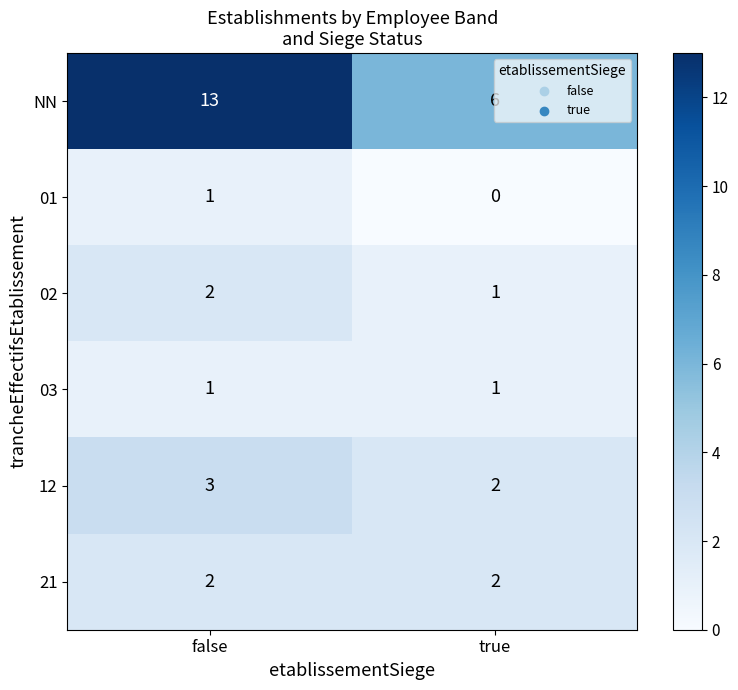

What is the sum of all 21 values?

4